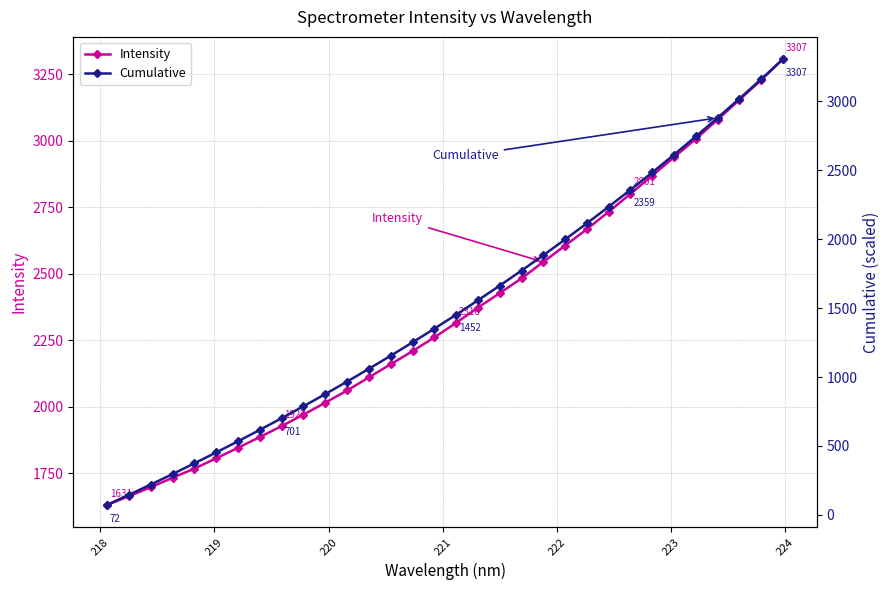

Is this an area chart (filled region under the line)?

No